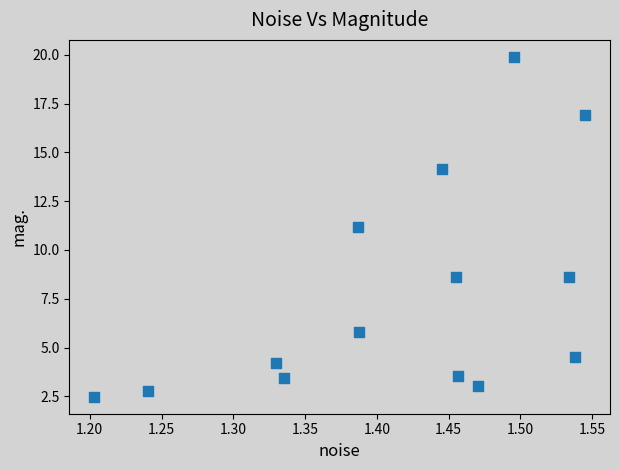

What is the range of Y values (max minus min)?

17.4